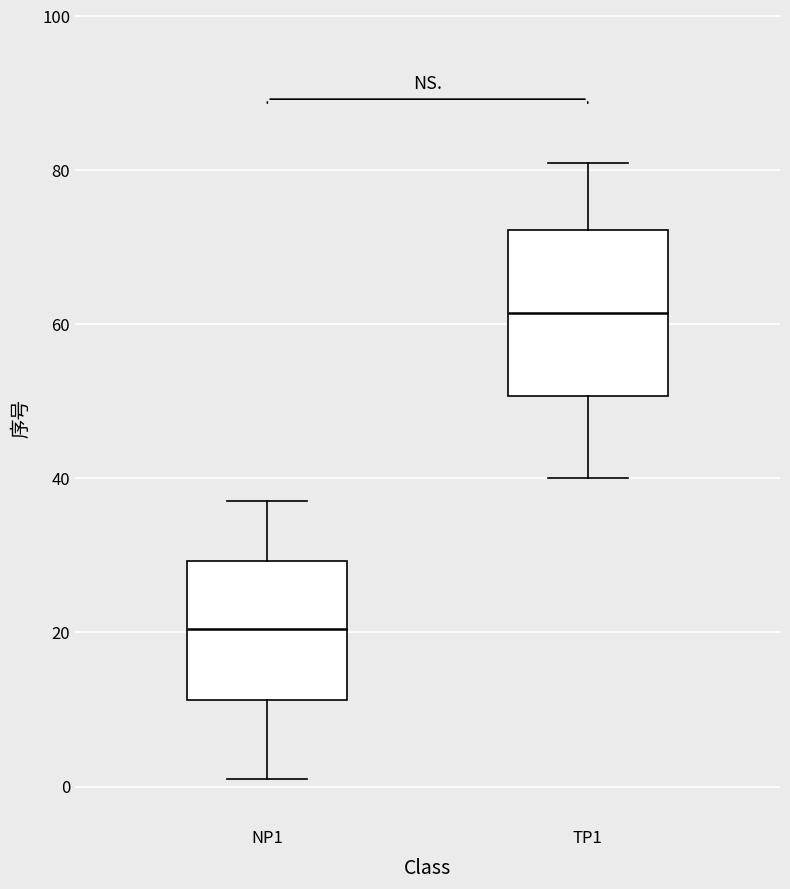

Reading left to right, read every box against the y-axis: the position of its median line, the range the box covers, and the ends of its whiskers. The values are not printed on the chart, so give them approximately, as read against the axis.

NP1: median 20, box 12 to 30, whiskers 2 to 38
TP1: median 62, box 50 to 72, whiskers 40 to 82